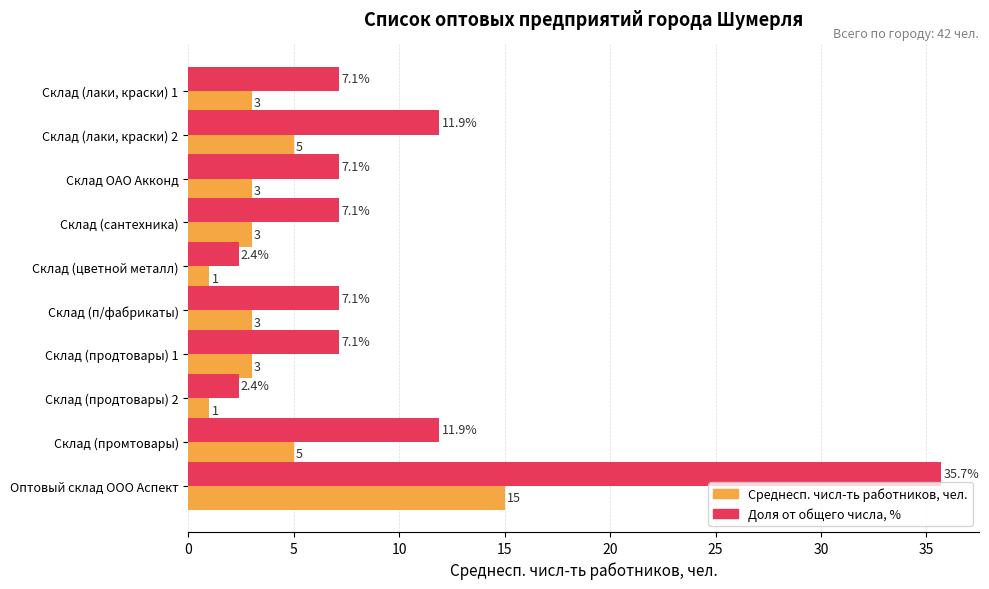

List the series in order of their peak value, lowest first.

Среднесп. числ-ть работников, чел., Доля от общего числа, %